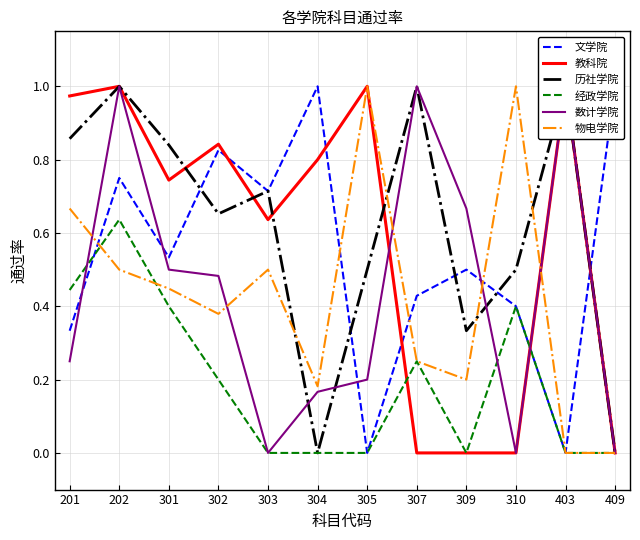

True or false: 历社学院 has a value of 0.2 at 305.

False